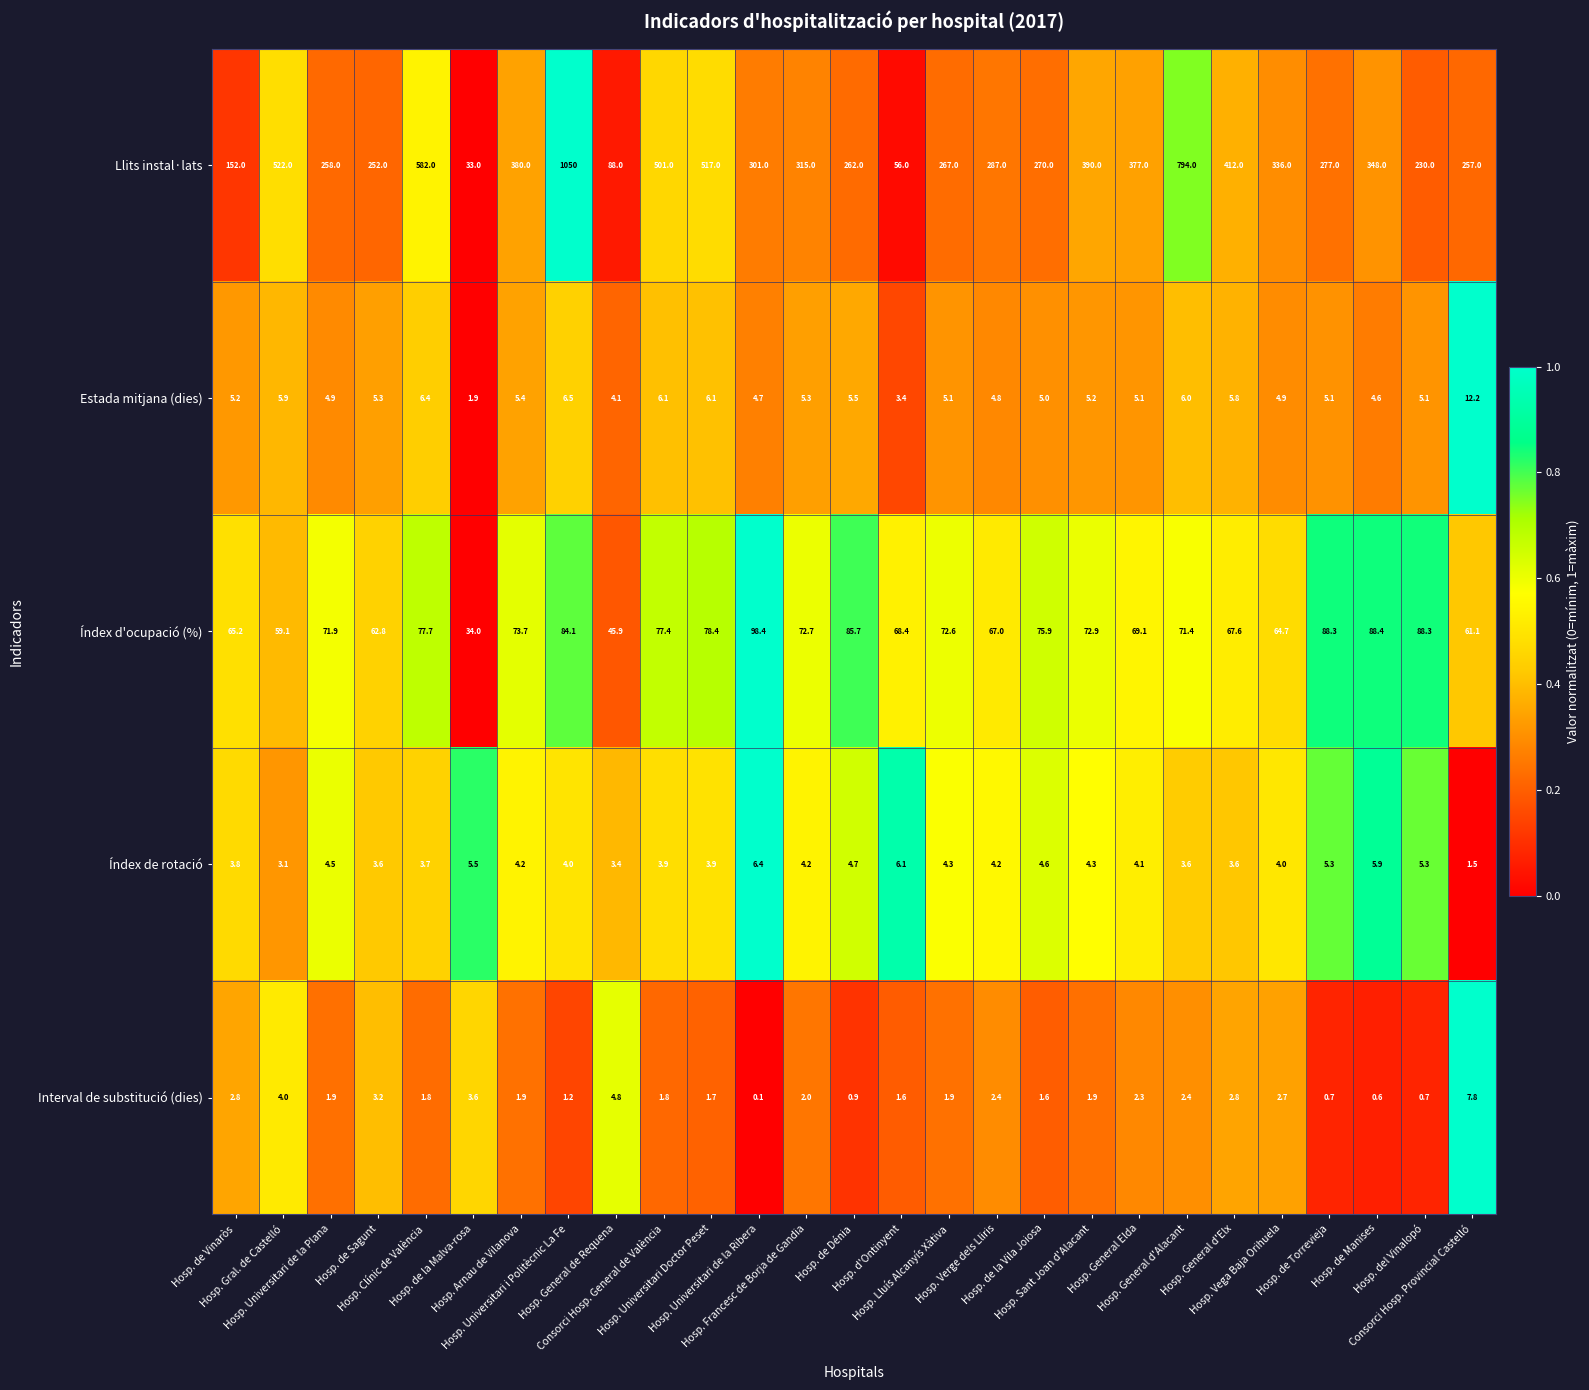

What is the greatest value displayed?

1050.0